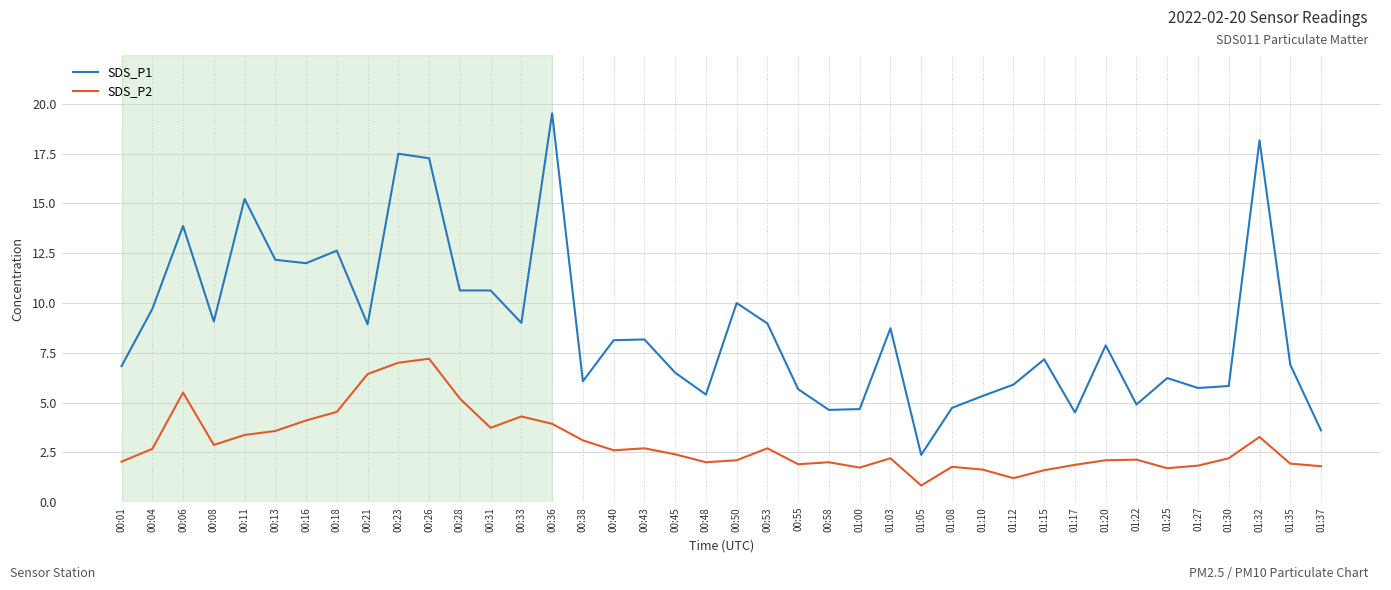

Does the chart display data point markers on the line(s)?

No